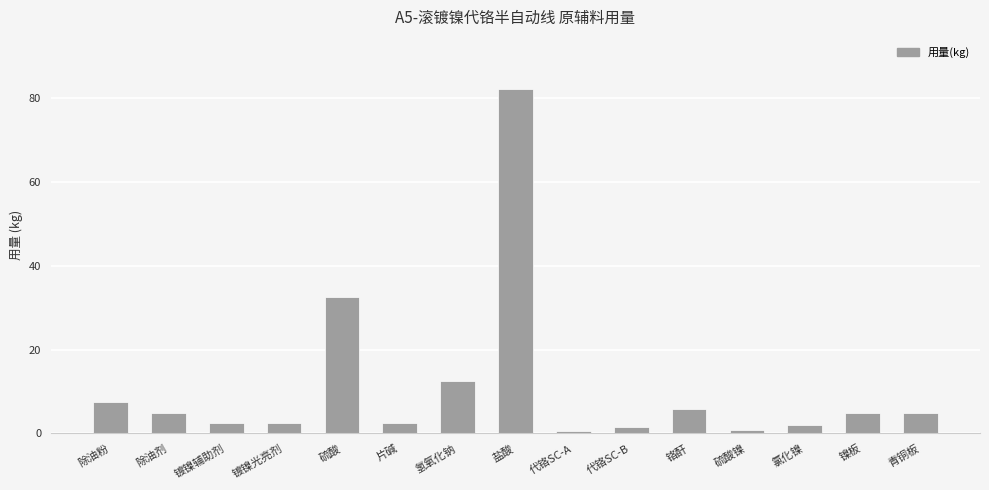

What position from the left is 盐酸?

8